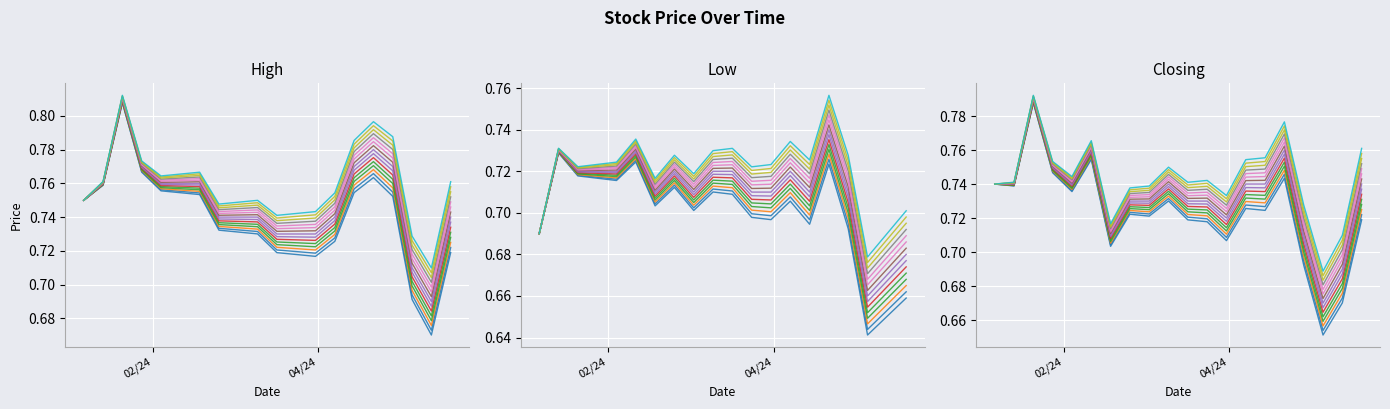

What is the highest value of the Closing series?

0.8